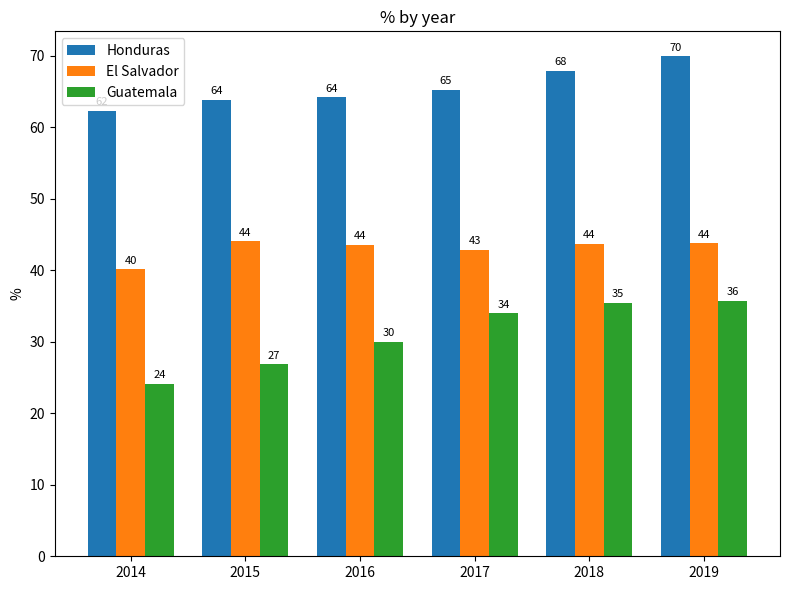

Which category has the highest value across all series?

2019